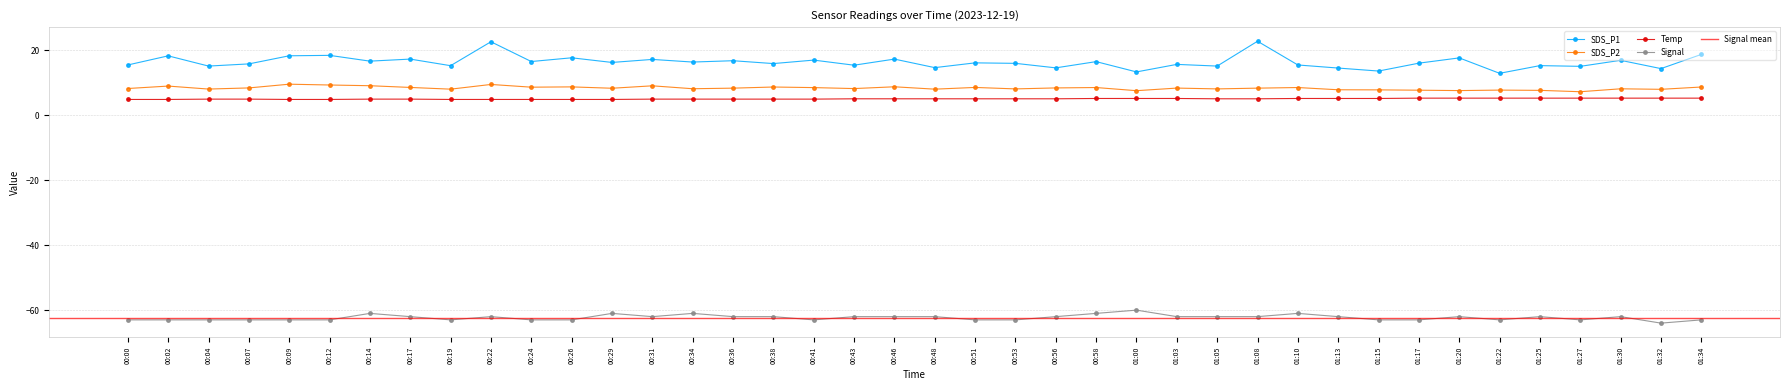

The value of SDS_P1 at 01:15 is 13.7. True or false?

True